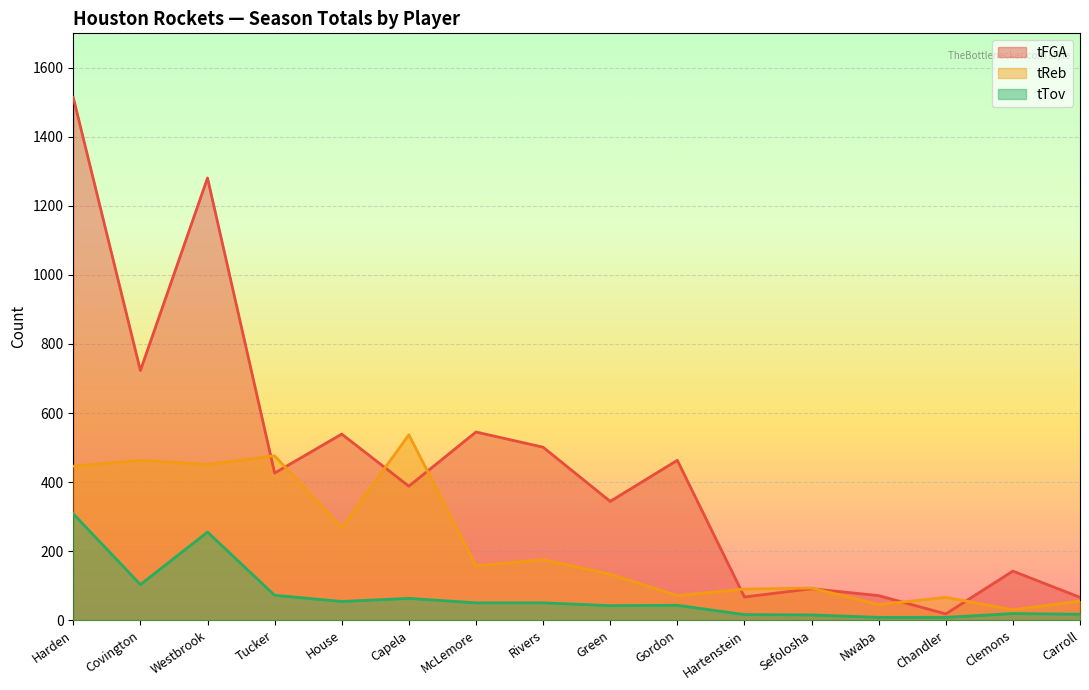

In tTov, how many points are lower than both neighbors (excluding endpoints)?

3